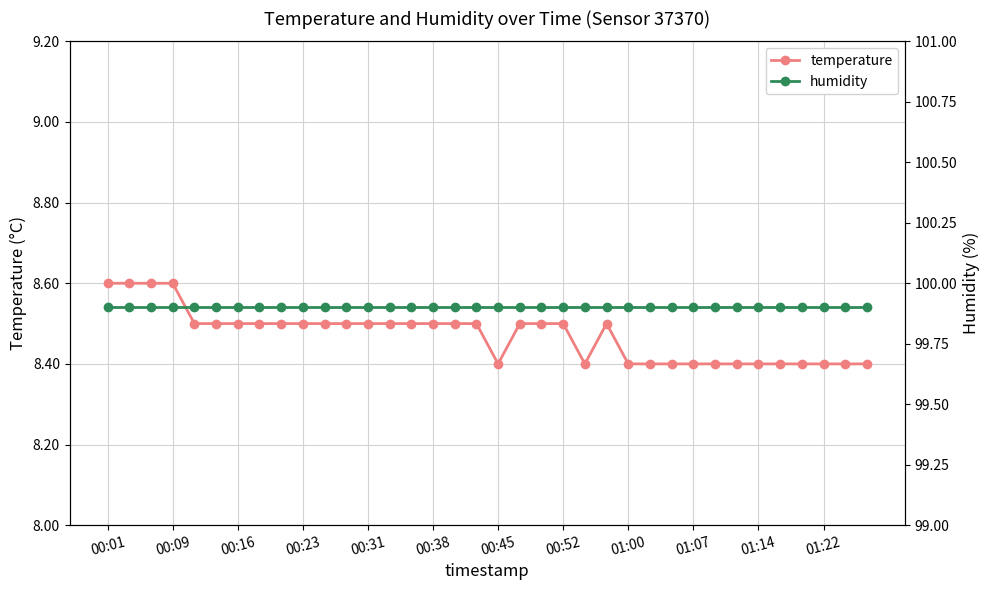

How many lines are shown in the chart?

2